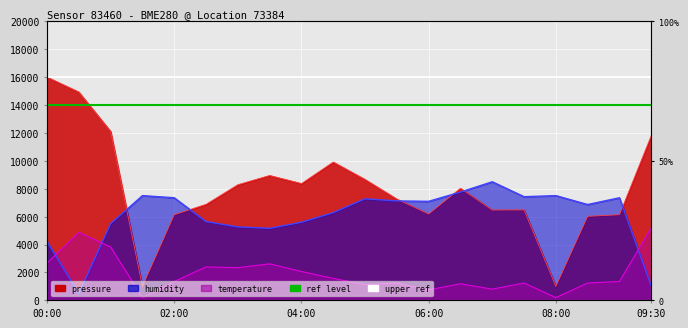

True or false: humidity and pressure intersect in this chart.

True